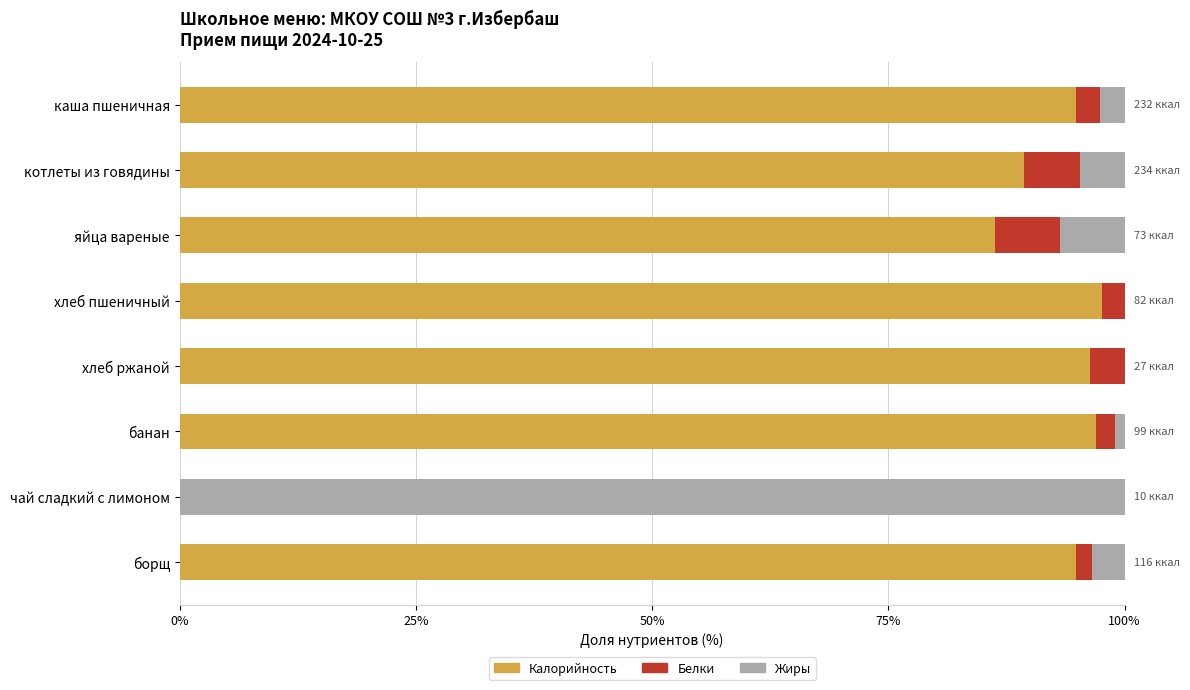

What is the sum of all Калорийность values?

656.1